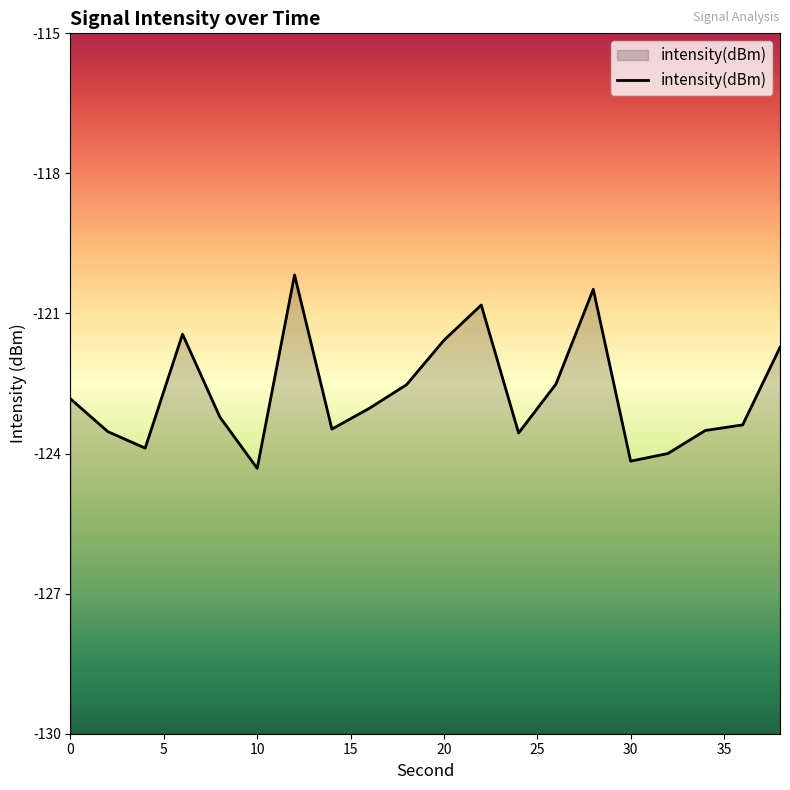

What is the minimum value shown in the chart?

-124.3